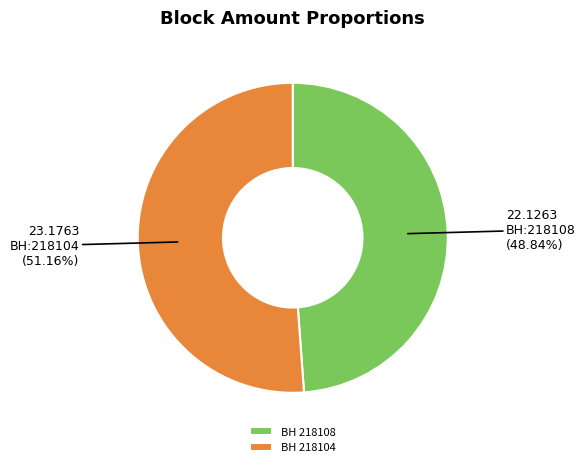

Which has a higher value, BH 218108 or BH 218104?

BH 218104